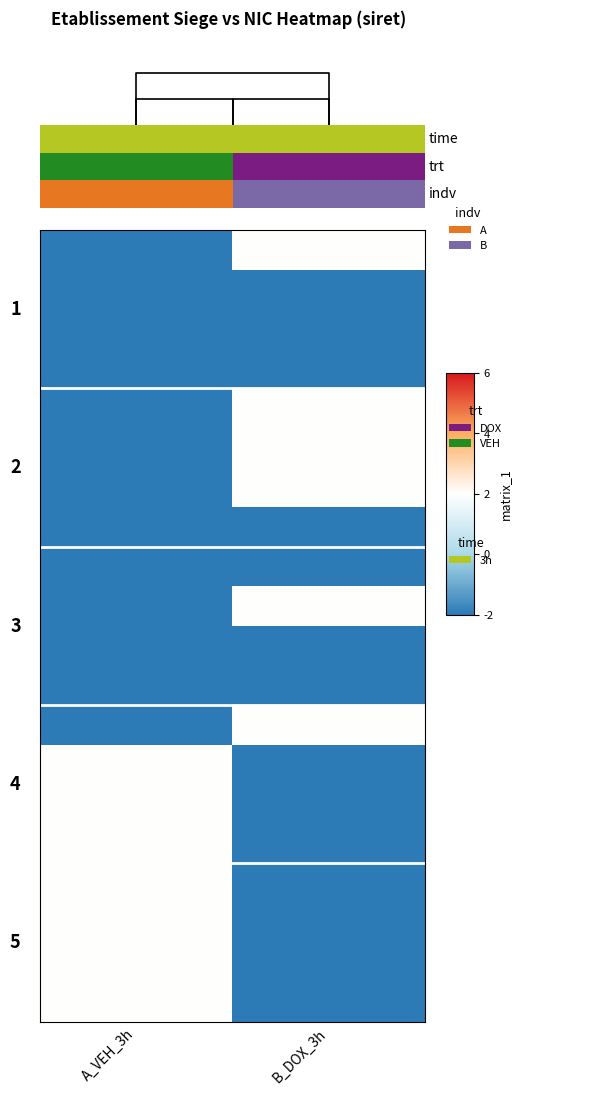

What is the total value across all series at B_DOX_3h?

3.0